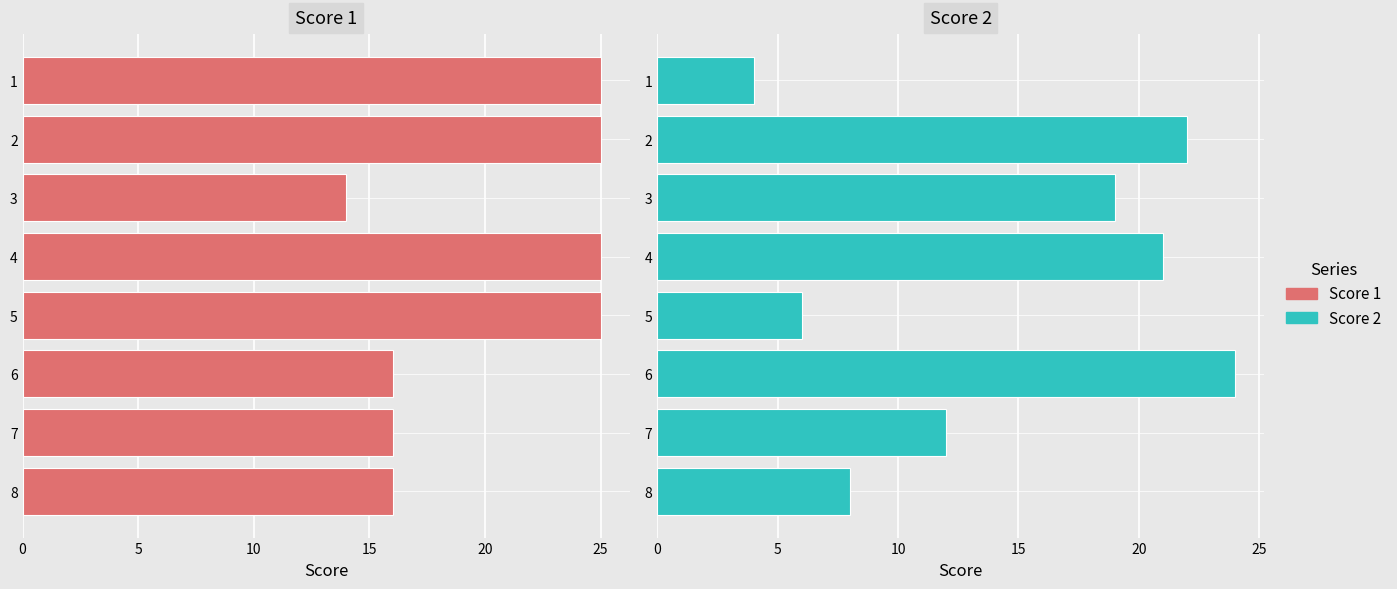

Rank the series by their maximum value, from highest to lowest.

Score 1, Score 2